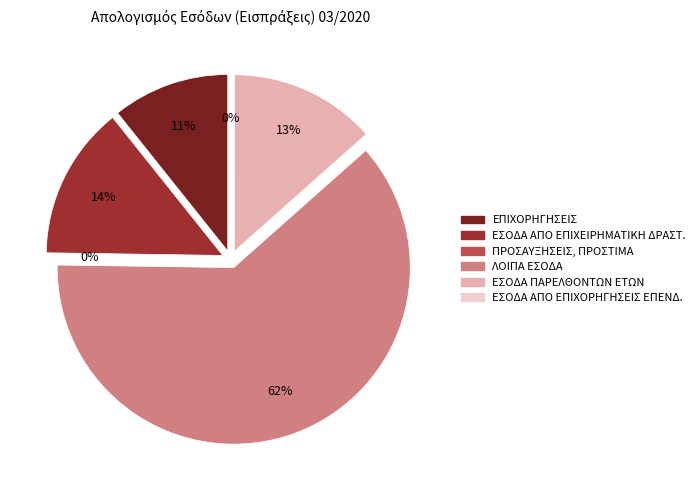

Does any single category account for the majority?

Yes